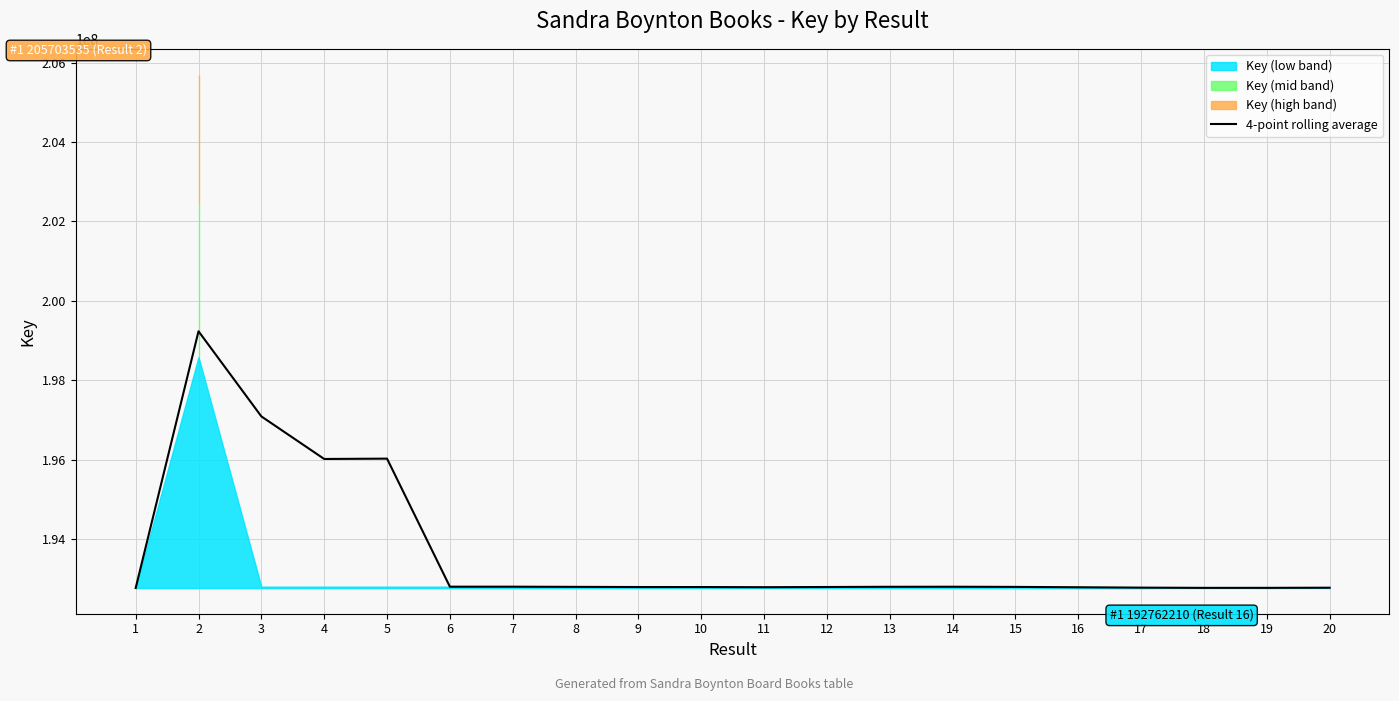

List the labels in order of value, largest first.

2, 3, 5, 4, 6, 7, 14, 13, 8, 15, 12, 9, 10, 11, 16, 17, 20, 19, 18, 1